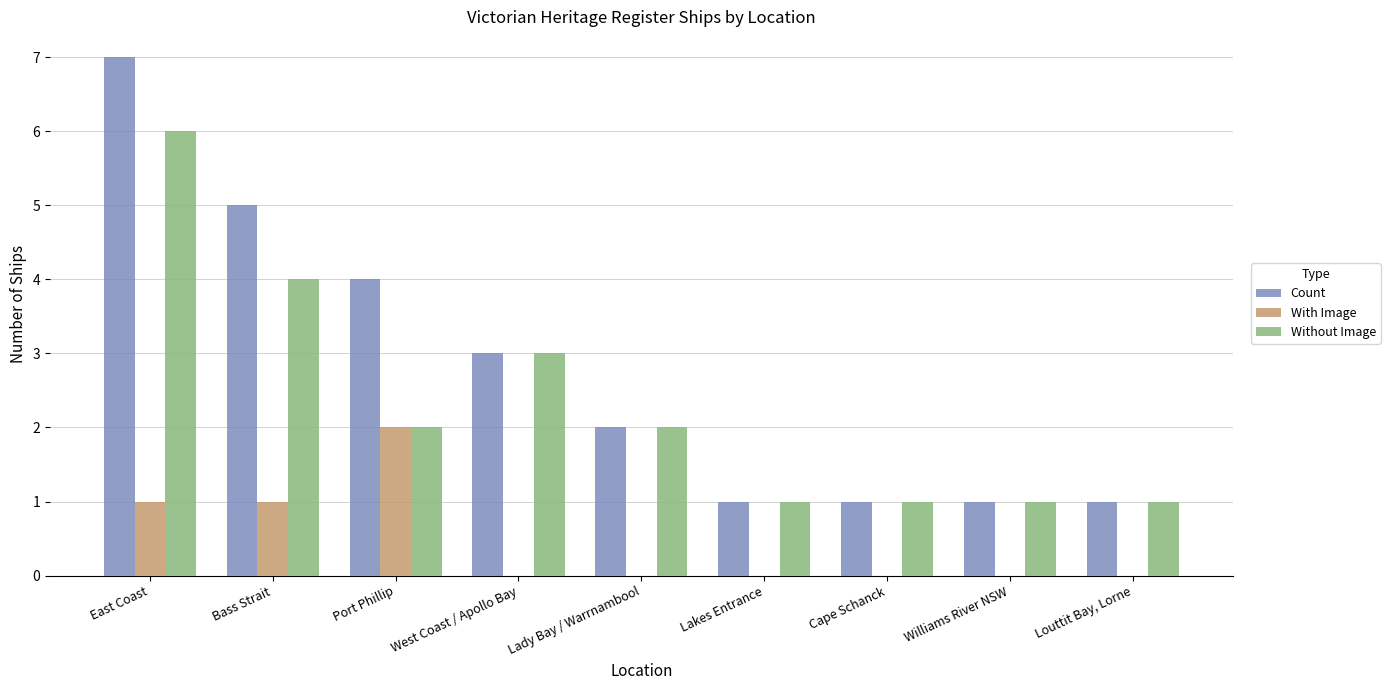

Which series changed the most between Port Phillip and Williams River NSW?

Count